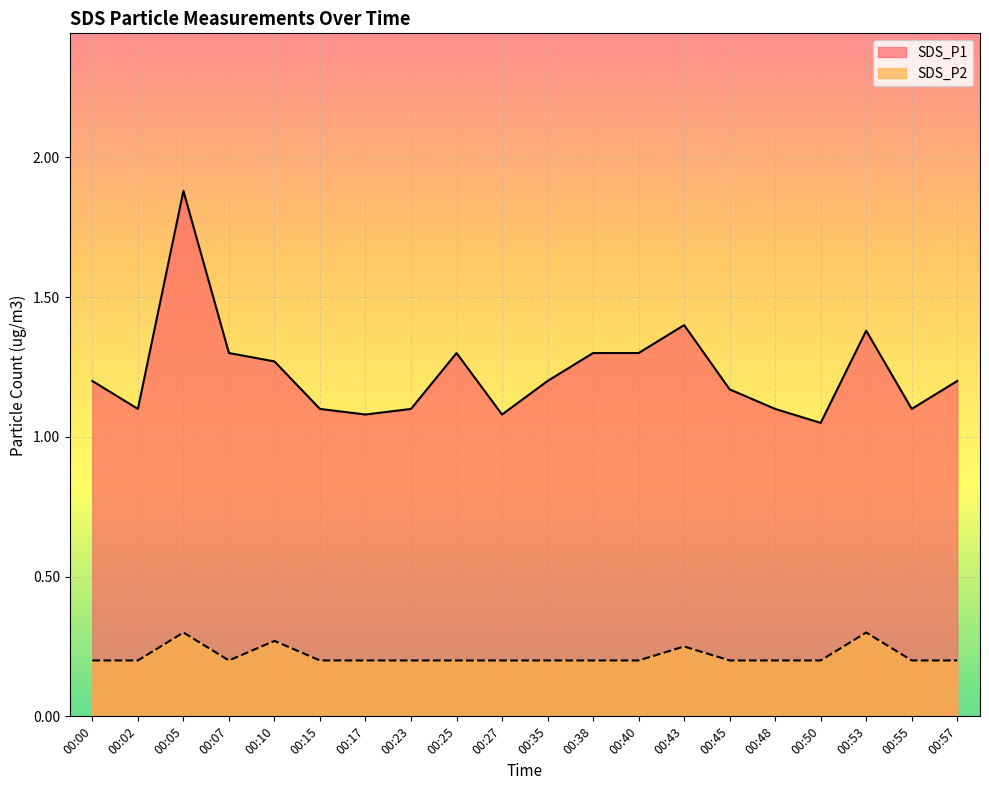

Which category has the highest value in the SDS_P1 series?

00:05